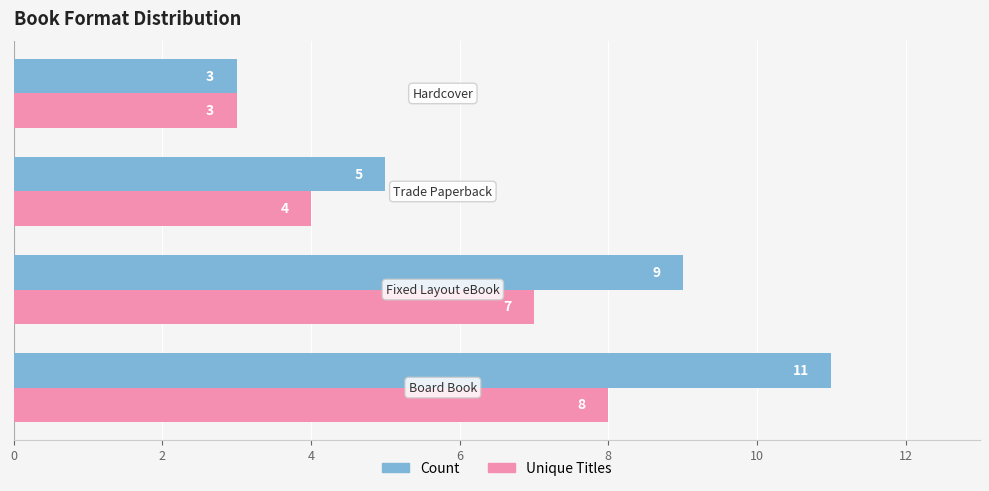

What is the difference between the maximum and minimum values in the Unique Titles series?

5